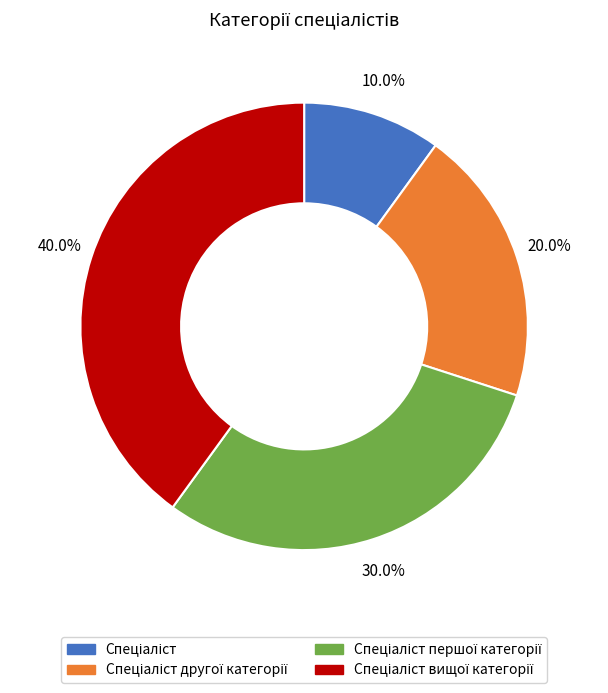

Is there any slice that represents more than half of the pie?

No